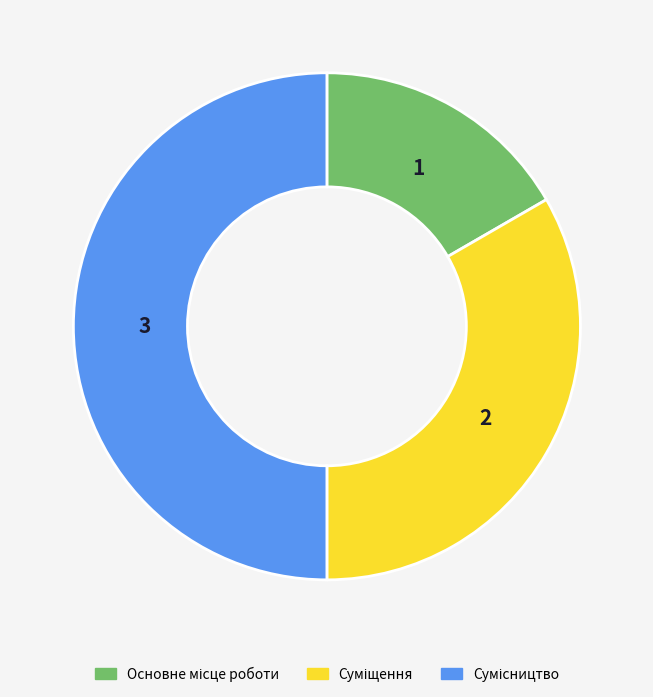

To the nearest percent, what portion does Сумісництво represent?

50%